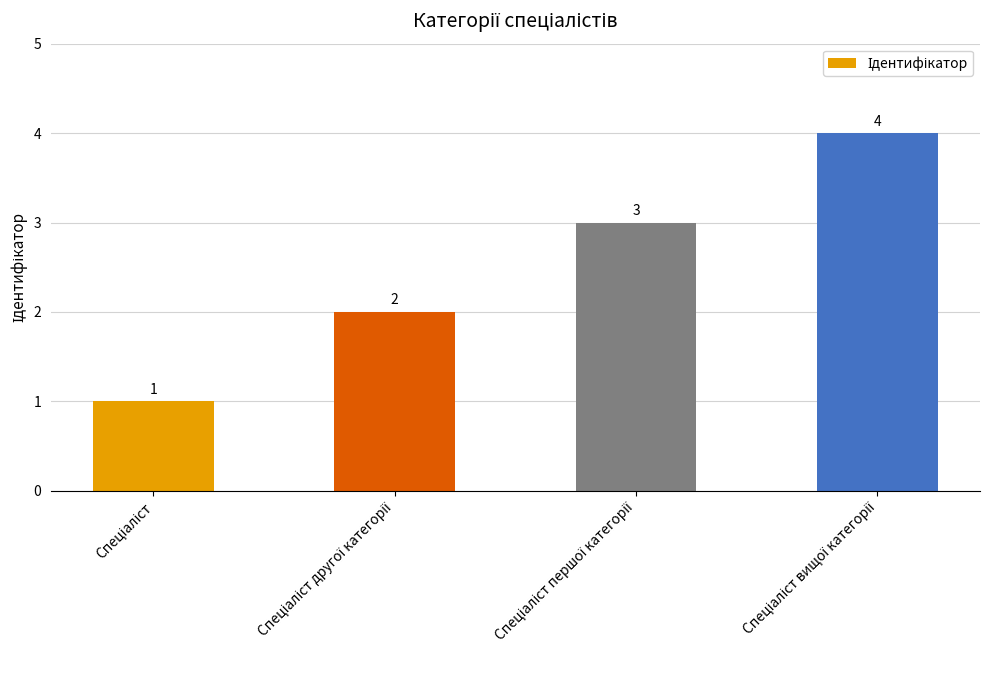

How many values are between 2 and 4?

3